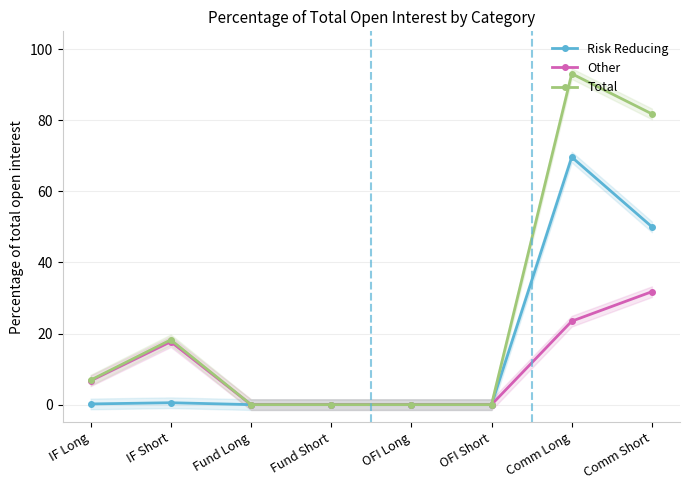

How many data points in Total are less than 6?

4